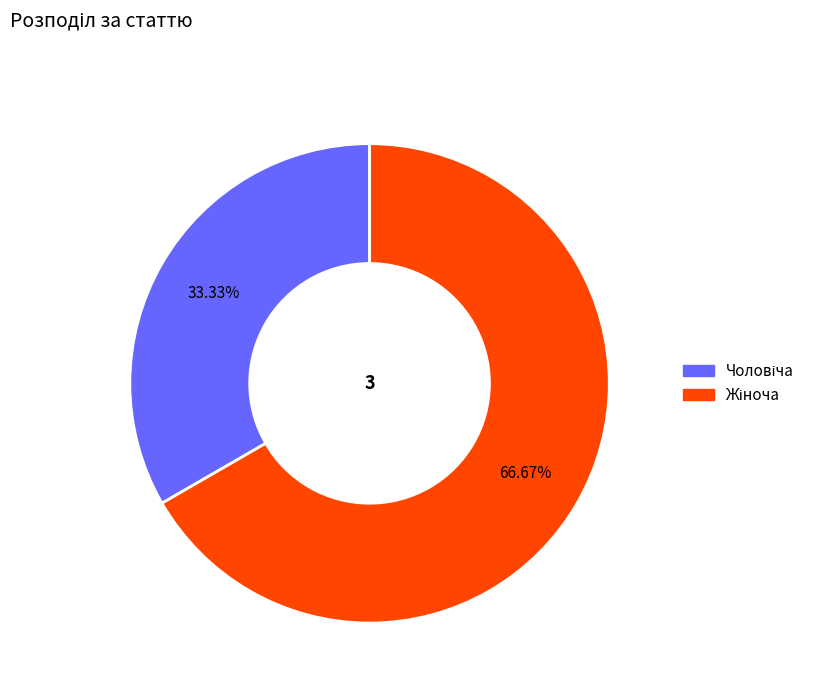

How many segments does this pie chart have?

2